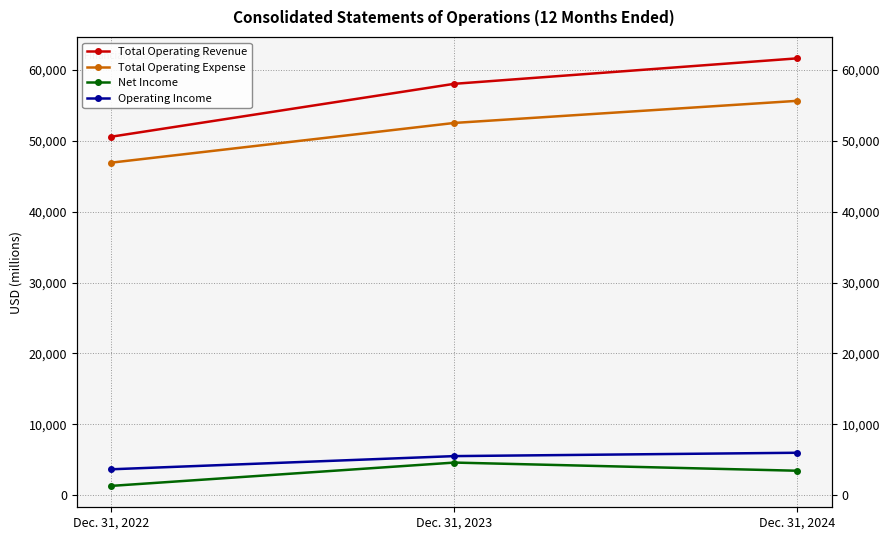

Which series has the largest range (max minus min)?

Total Operating Revenue